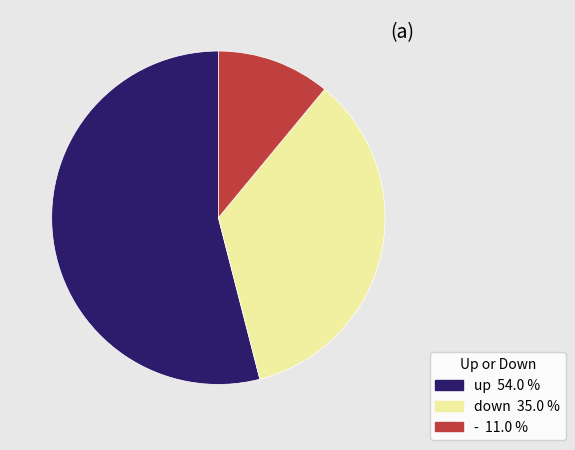

Between - and up, which is larger?

up